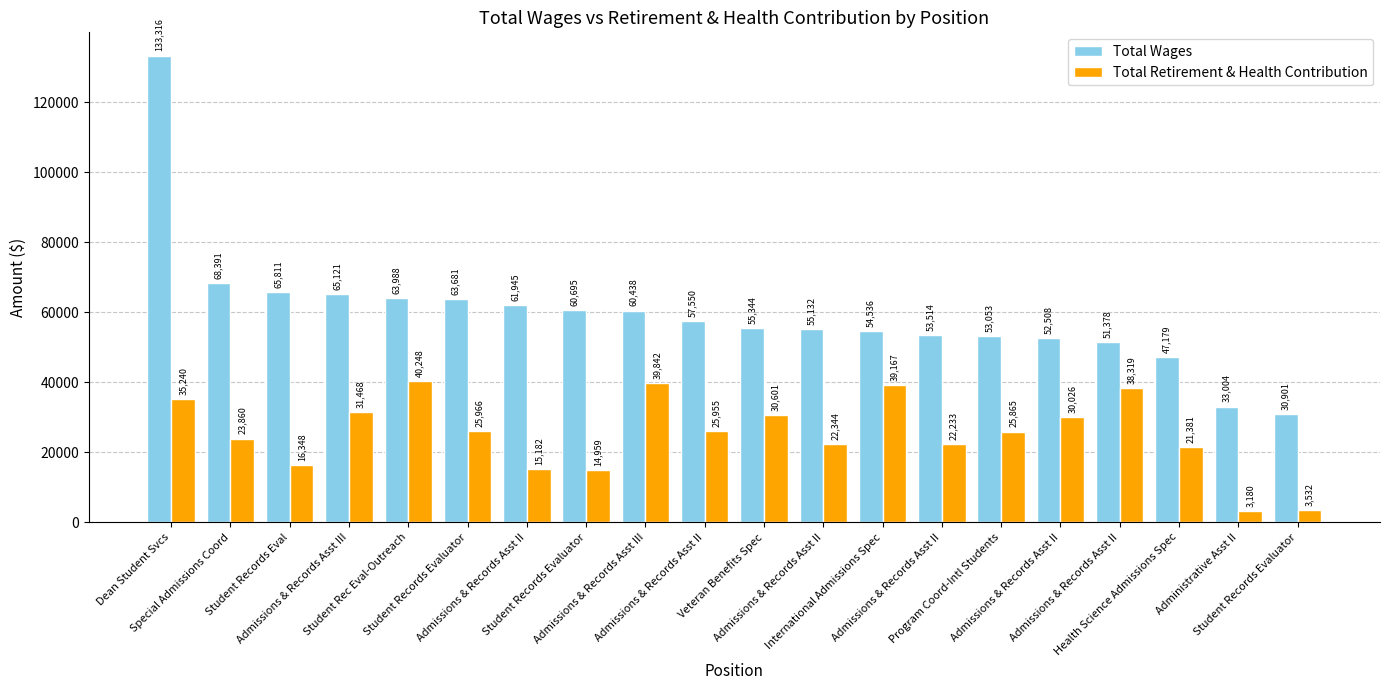

What is the minimum value for Total Retirement & Health Contribution?

3180